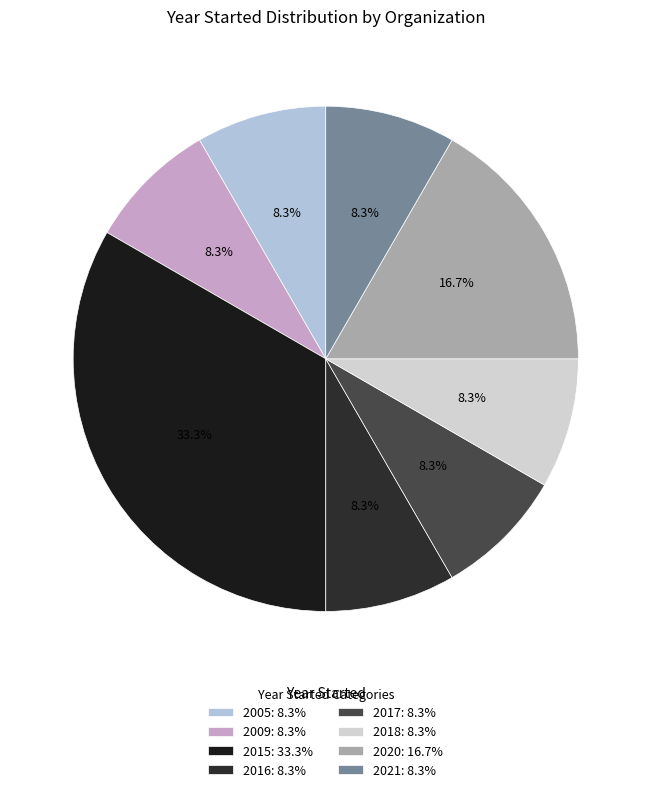

How many slices are in this pie chart?

8